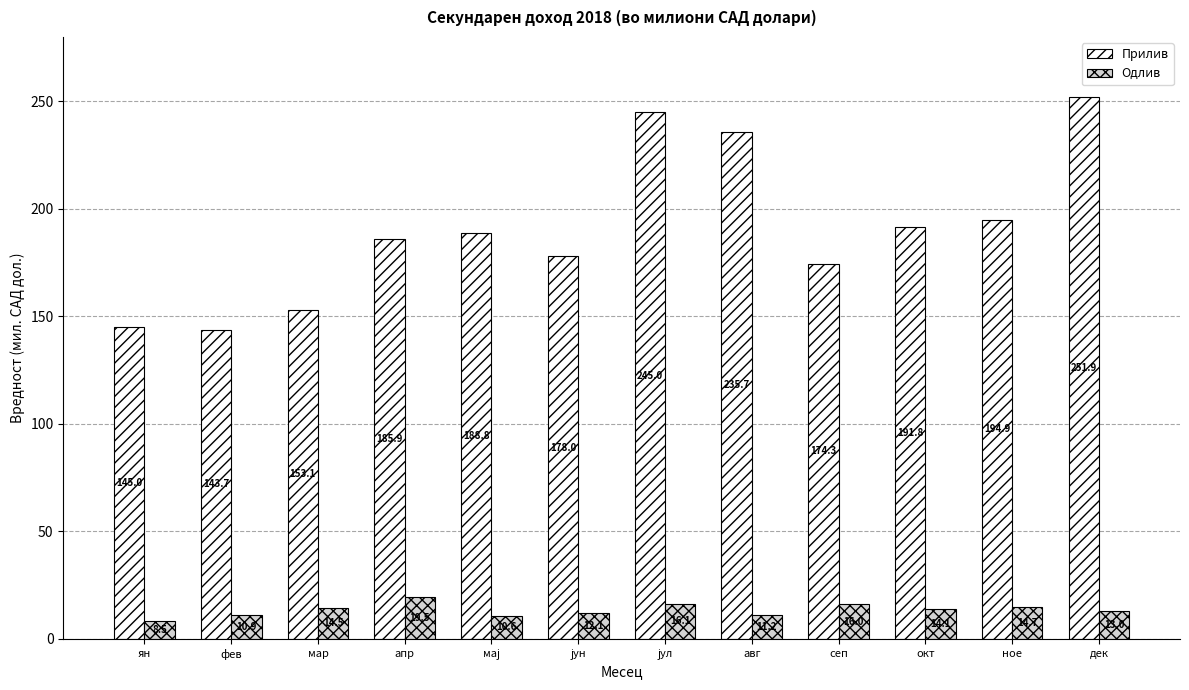

Rank the series by their maximum value, from lowest to highest.

Одлив, Прилив